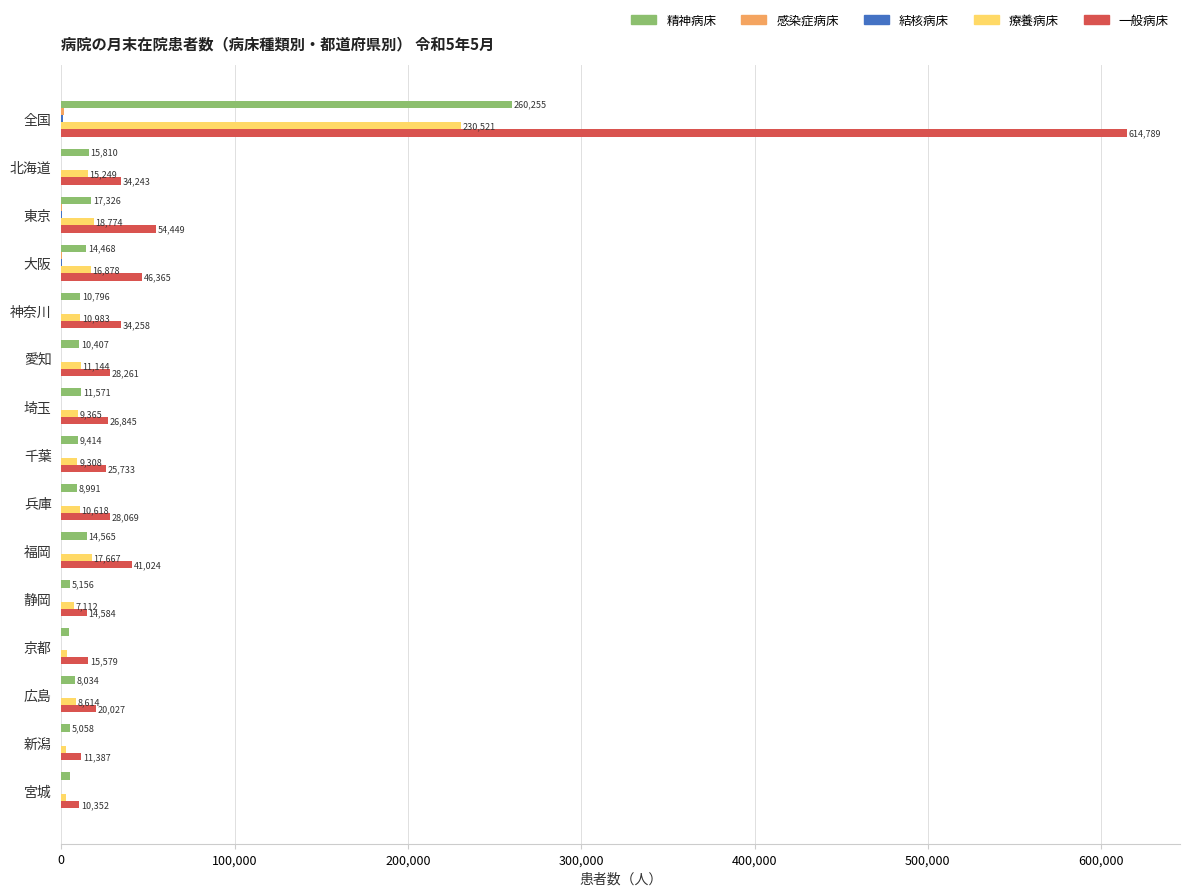

Between 全国 and 兵庫, which series saw the biggest shift?

一般病床